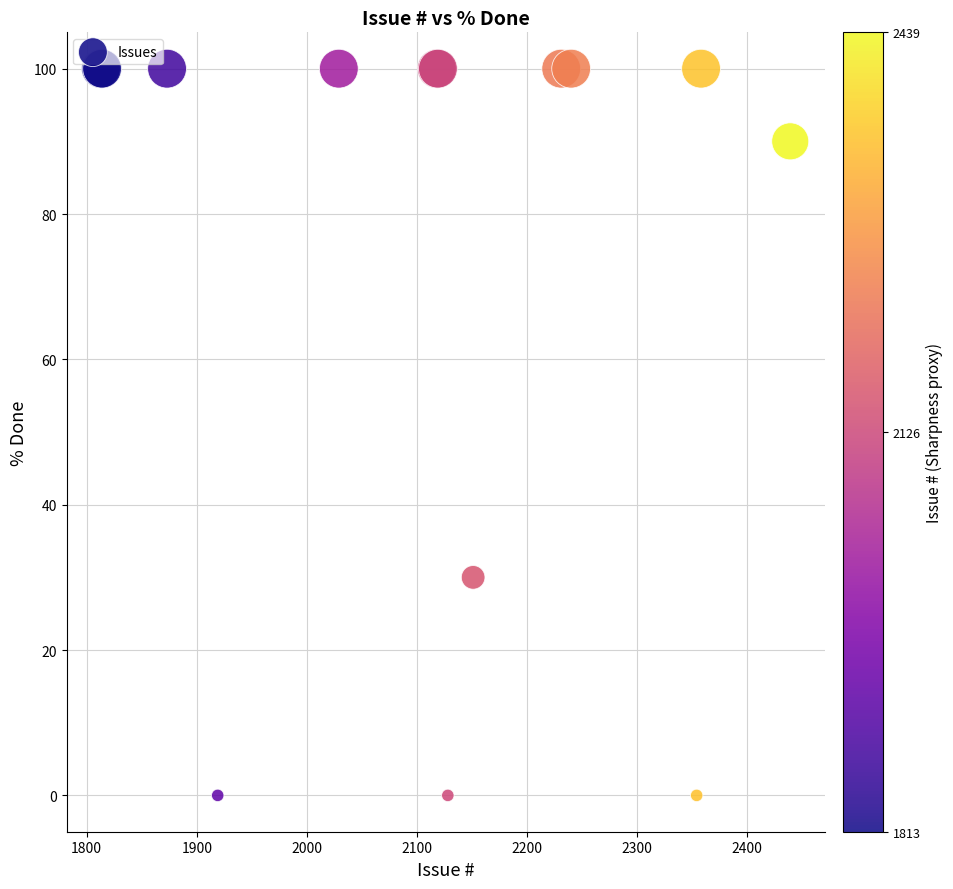

What Y value in the scatter plot is closest to 50?

30